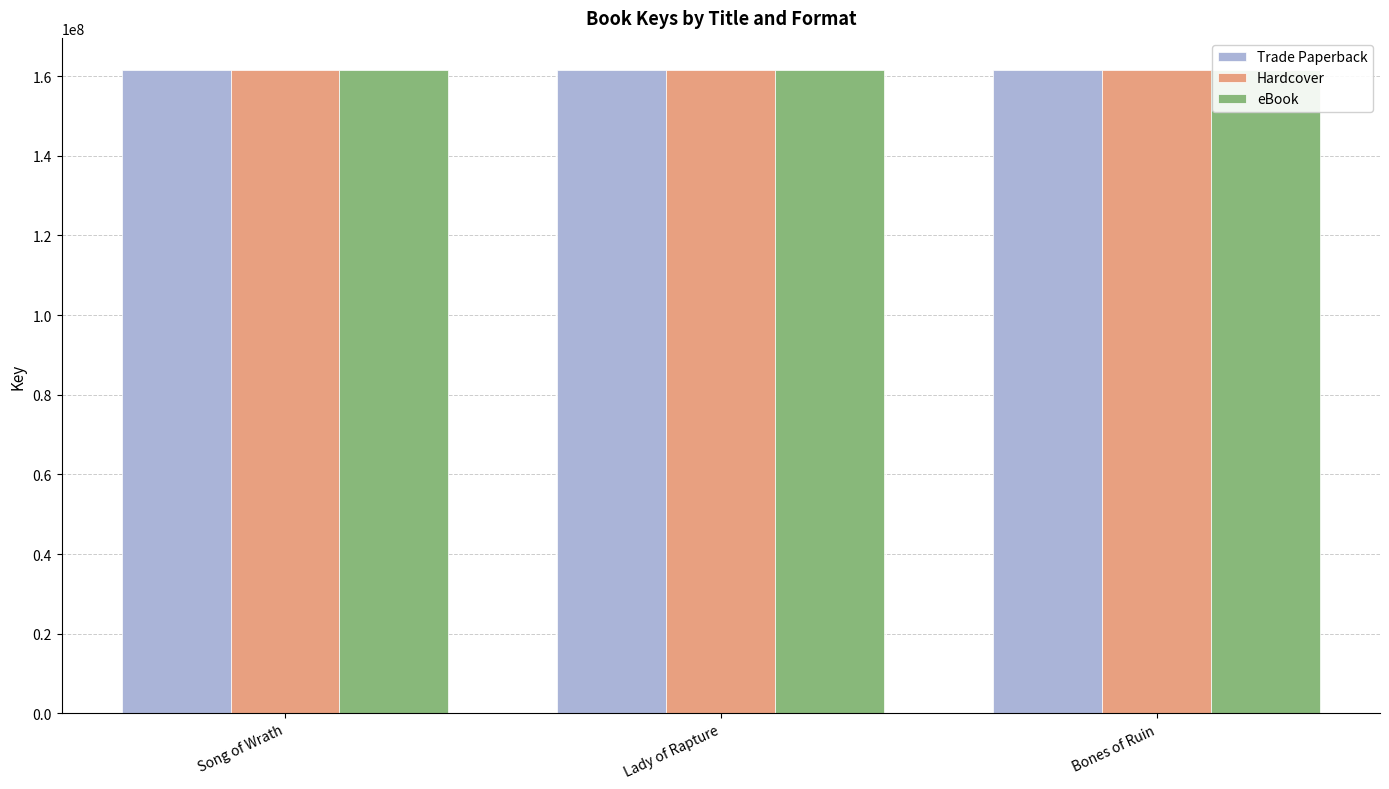

At Bones of Ruin, list the series in order from smallest to largest.

Trade Paperback, Hardcover, eBook